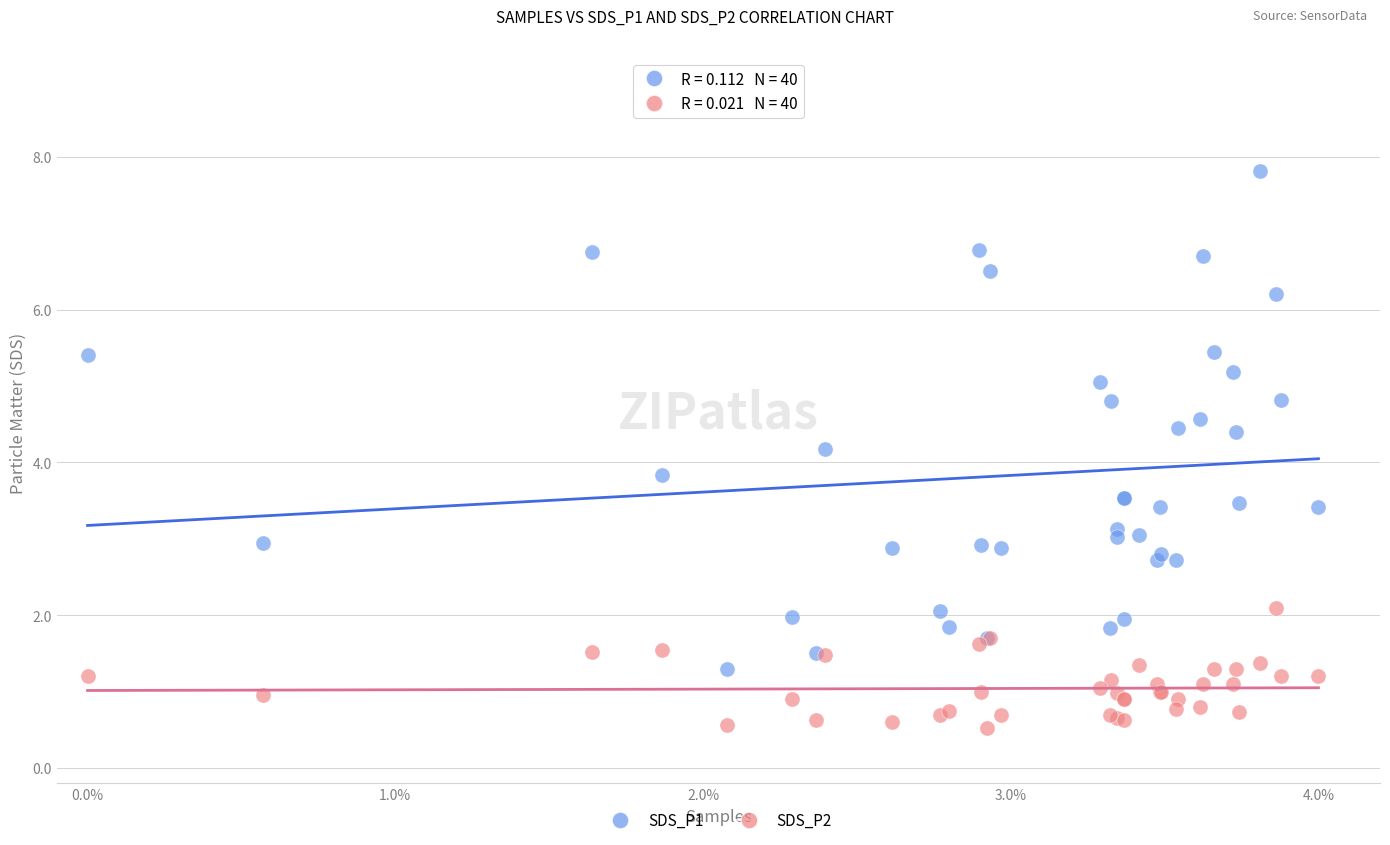

Which series has the widest spread of Y values?

SDS_P1